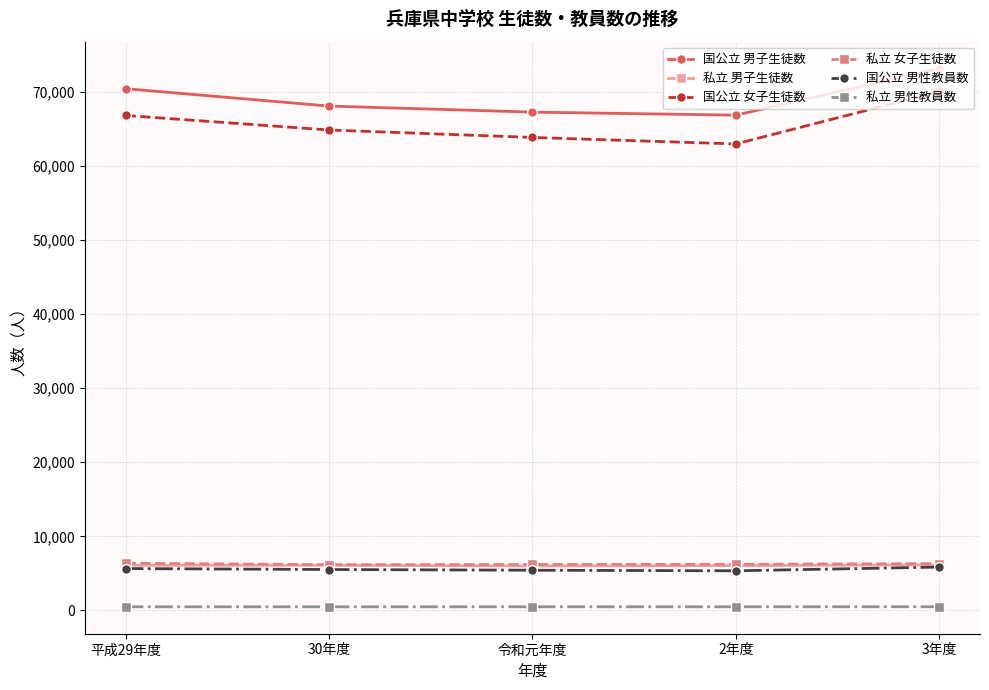

What is the difference between the second highest and minimum values in the 私立 男性教員数 series?

5